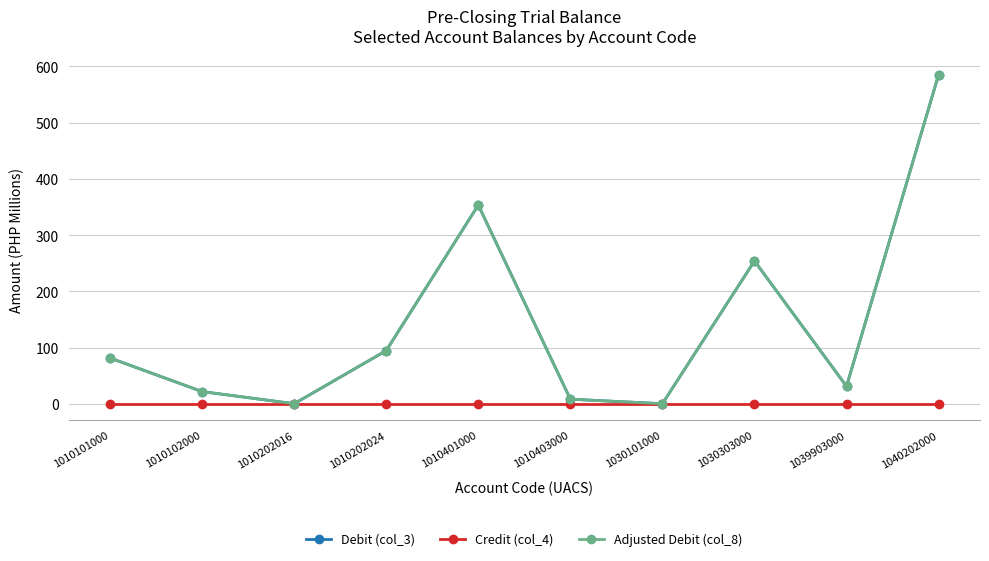

Is this an area chart (filled region under the line)?

No